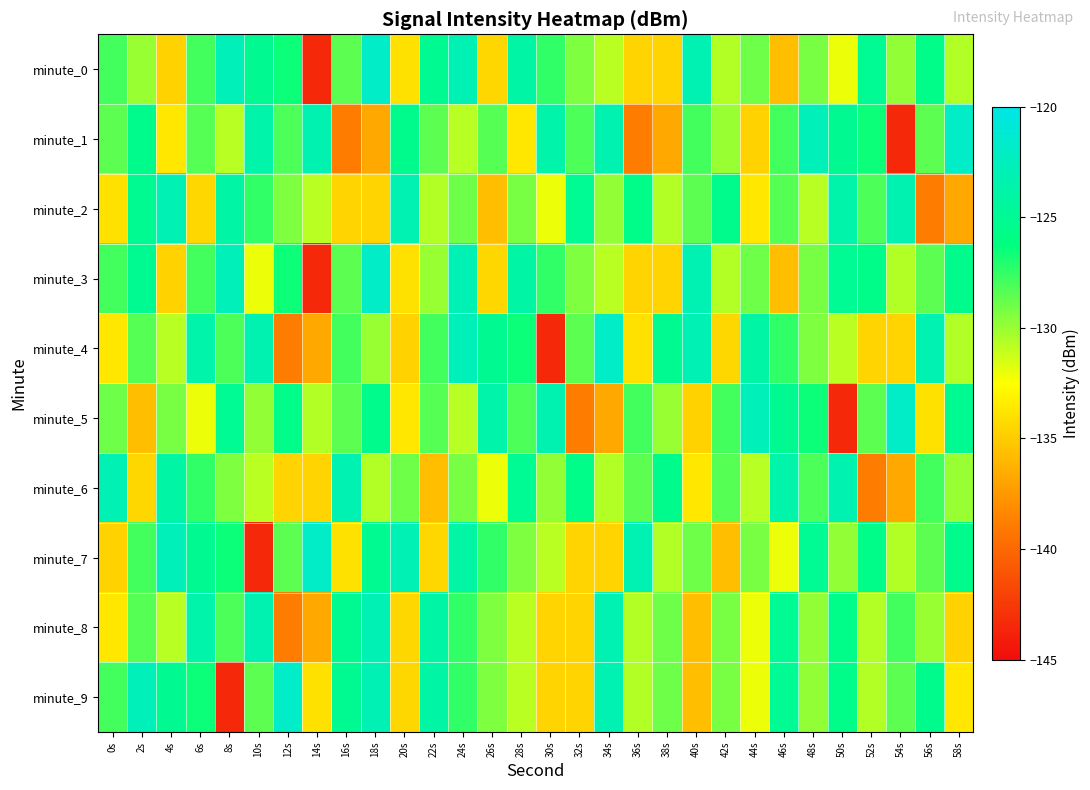

Which series has the largest total across all categories?

minute_9